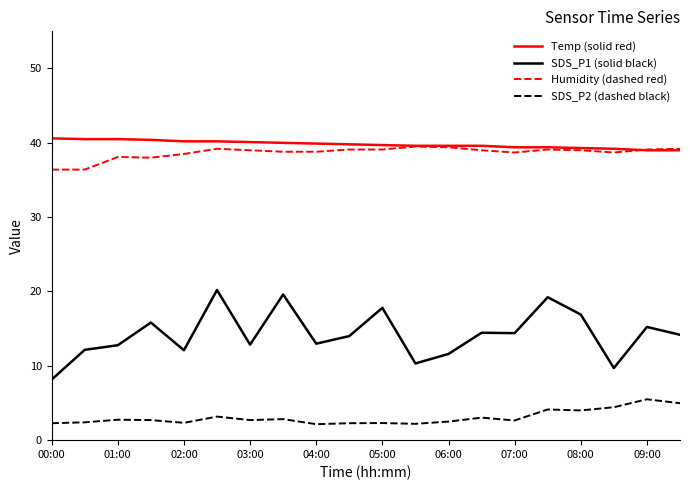

What is the lowest value of the Temp (solid red) series?

39.0